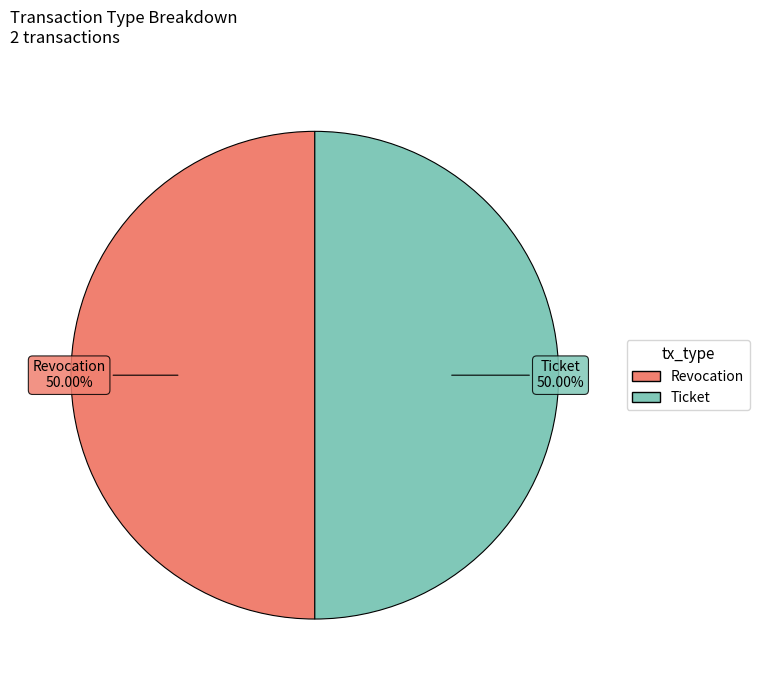

What is the ratio of the value at Revocation to the value at Ticket?

1.0